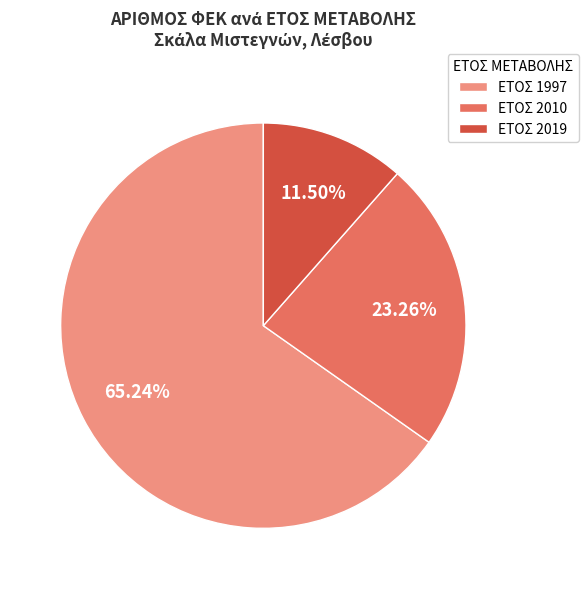

What is the largest slice in the pie chart?

ΕΤΟΣ 1997